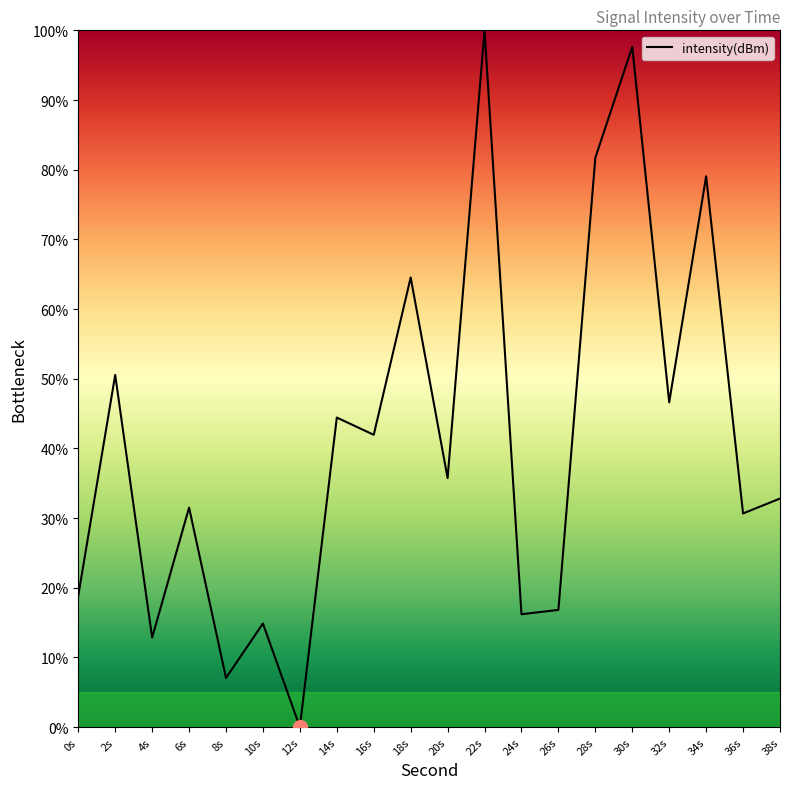

Reading left to right, extract all data points from this chart.

0s=18.9	2s=50.5	4s=12.8	6s=31.5	8s=7.1	10s=14.9	12s=0.0	14s=44.4	16s=41.9	18s=64.5	20s=35.7	22s=100.0	24s=16.2	26s=16.8	28s=81.7	30s=97.6	32s=46.6	34s=79.0	36s=30.7	38s=32.8